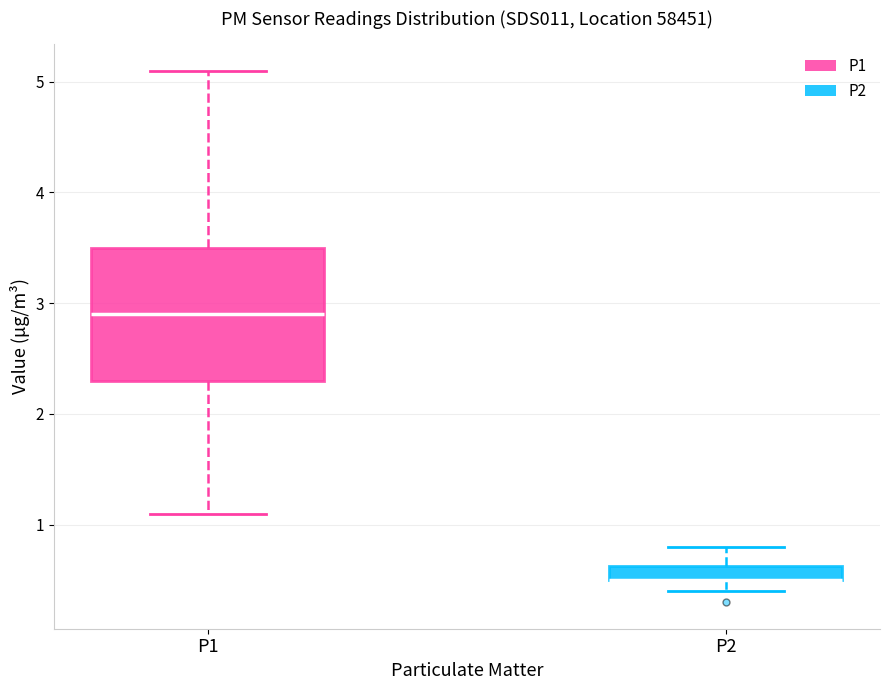

Which box is the tallest, from its lower edge to its upper edge?

P1